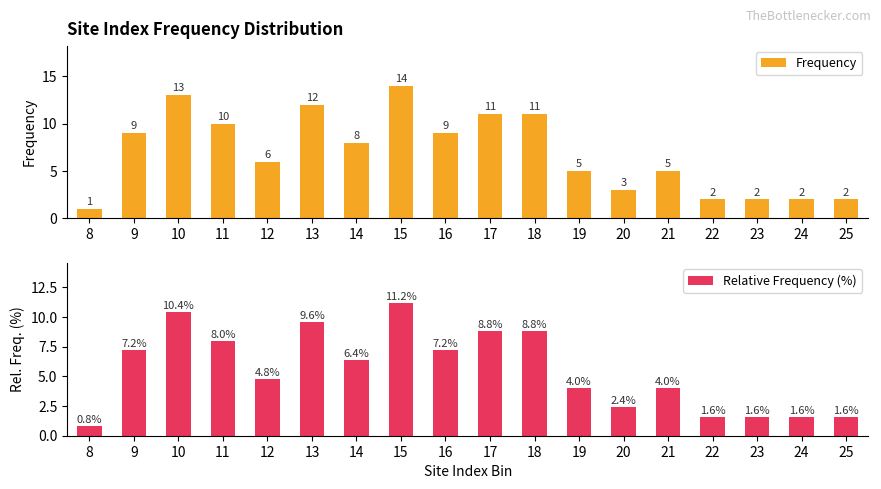

List the series in order of their overall mean, lowest first.

Relative Frequency (%), Frequency